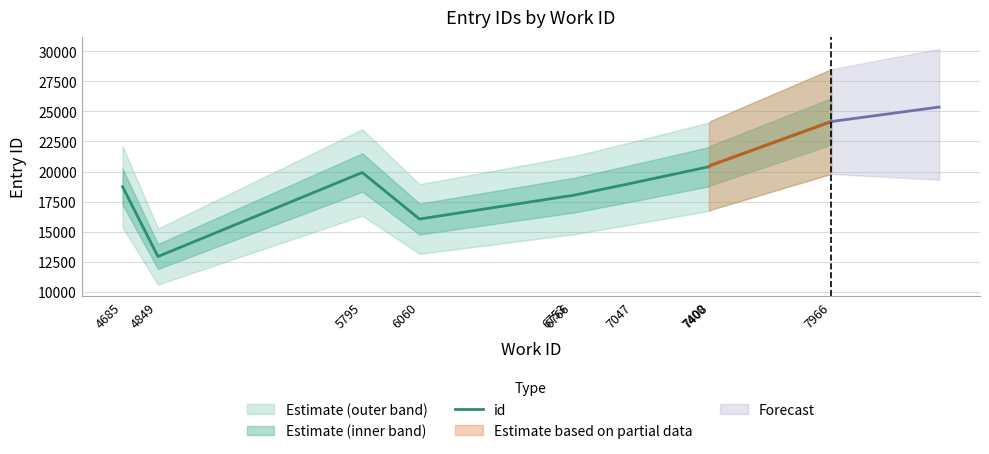

Reading left to right, transcribe all the data shown in this chart.

18741	12943	19923	16057	17981	18006	19051	20404	20516	24155